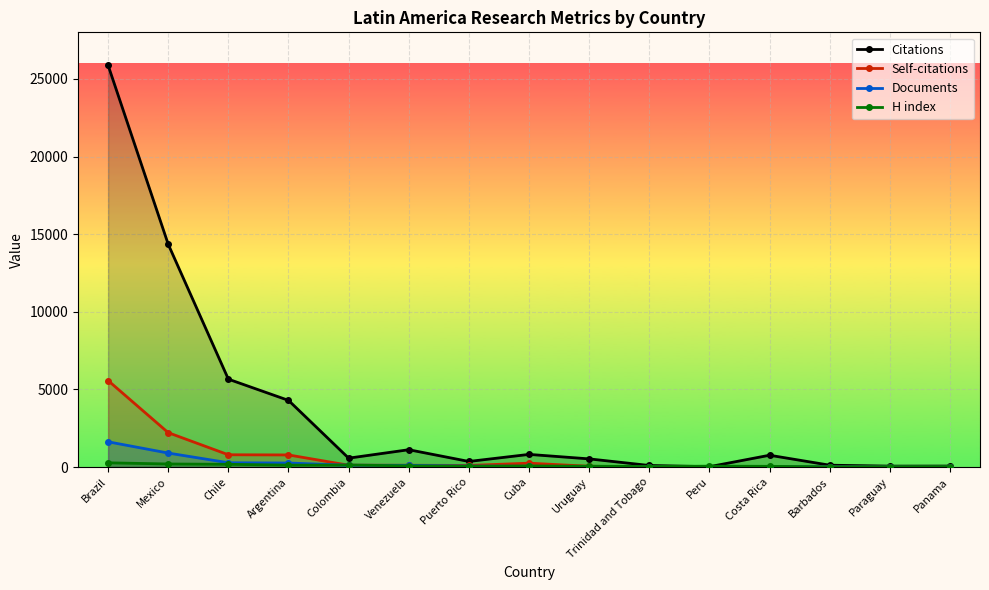

At which category does the chart reach its peak across all series?

Brazil